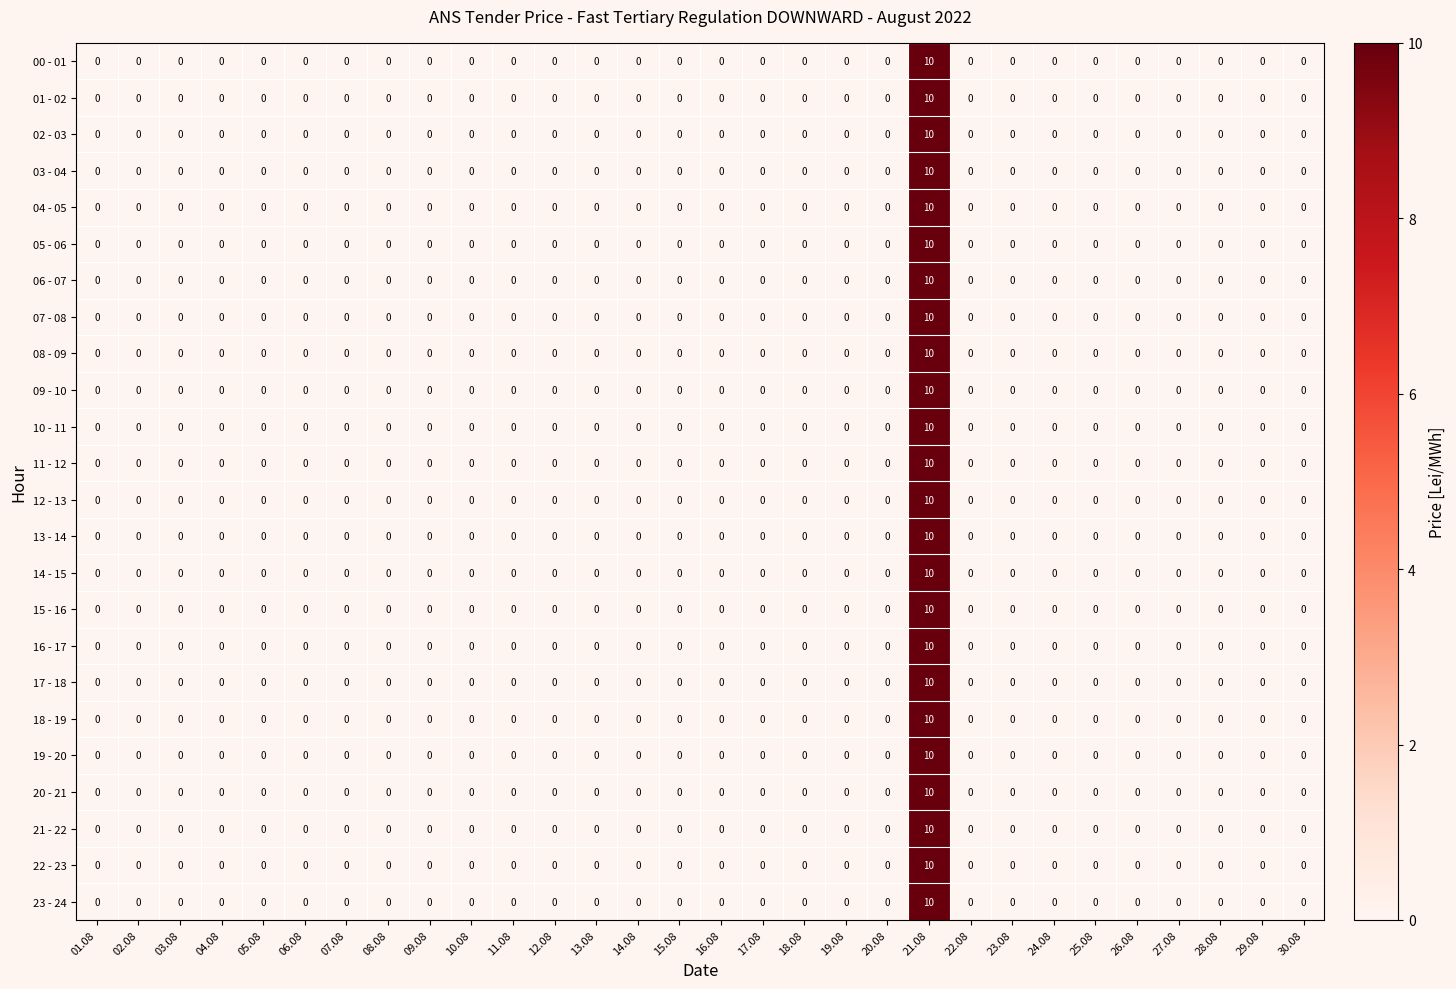

Count the number of data series in this chart.

24